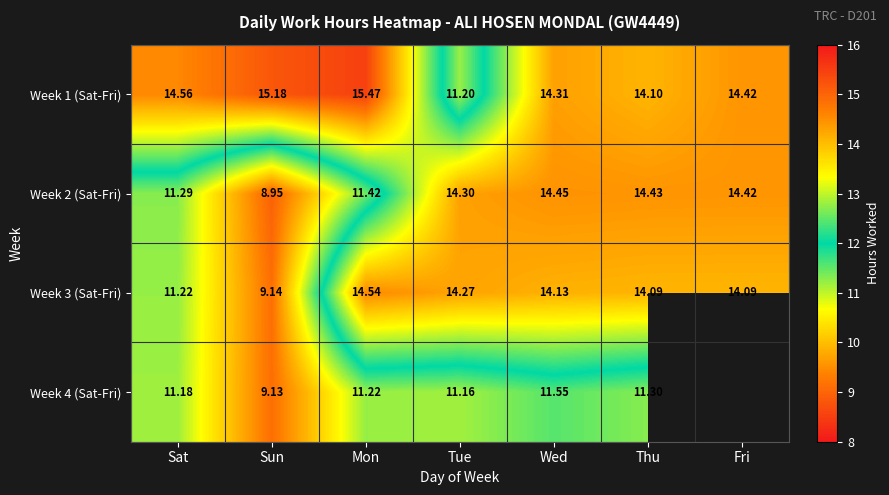

Which category has the lowest value in the Week 2 (Sat-Fri) series?

Sun